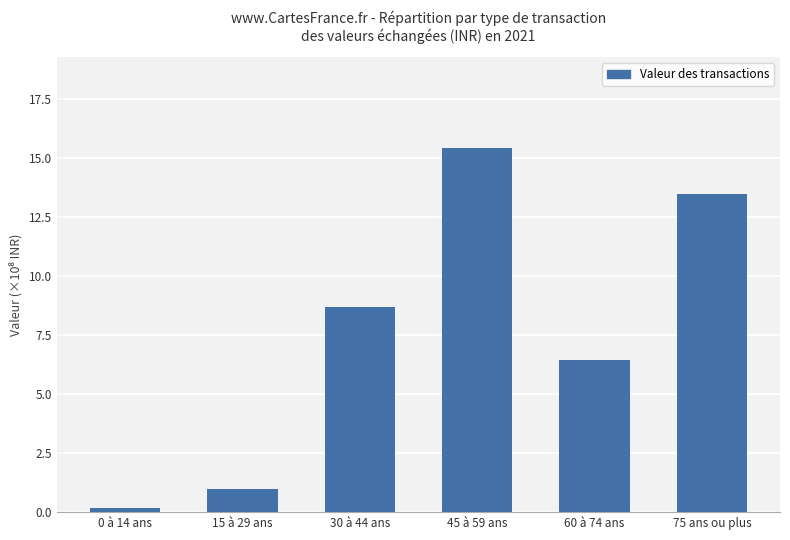

Reading left to right, transcribe all the data shown in this chart.

0 à 14 ans=0.2	15 à 29 ans=1.0	30 à 44 ans=8.7	45 à 59 ans=15.4	60 à 74 ans=6.5	75 ans ou plus=13.5